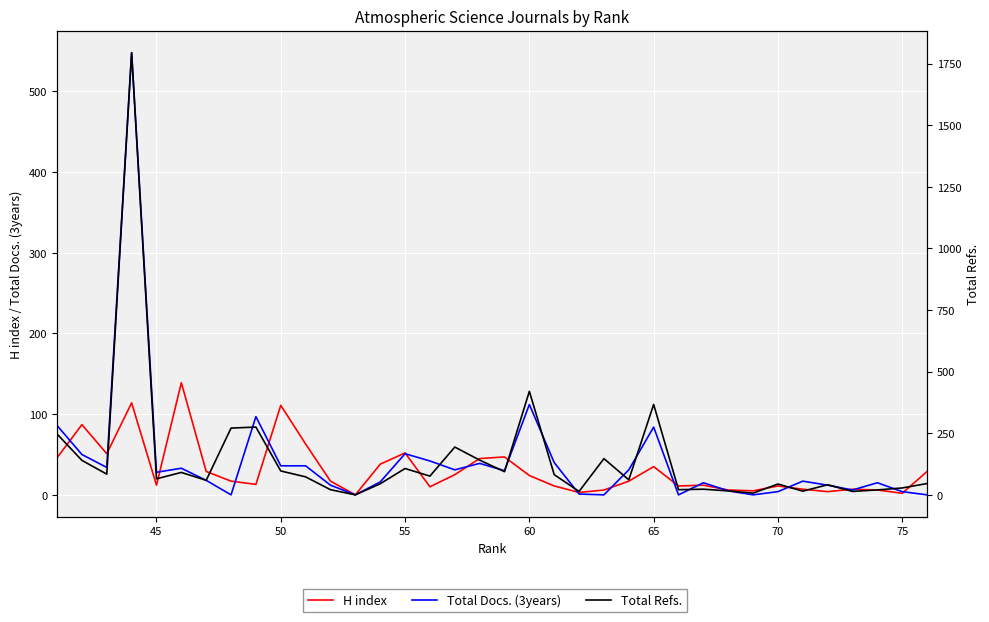

Which series has the largest range (max minus min)?

Total Refs.